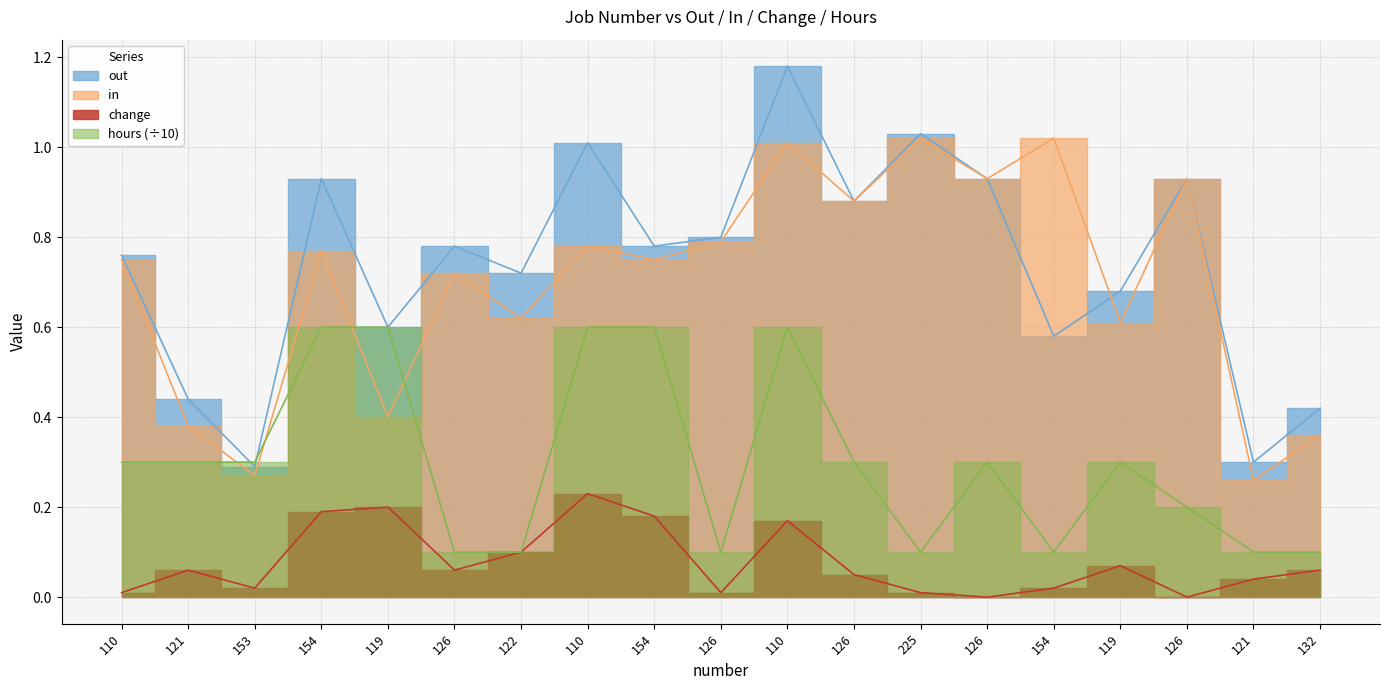

Between 121 and 122, which is larger?

122